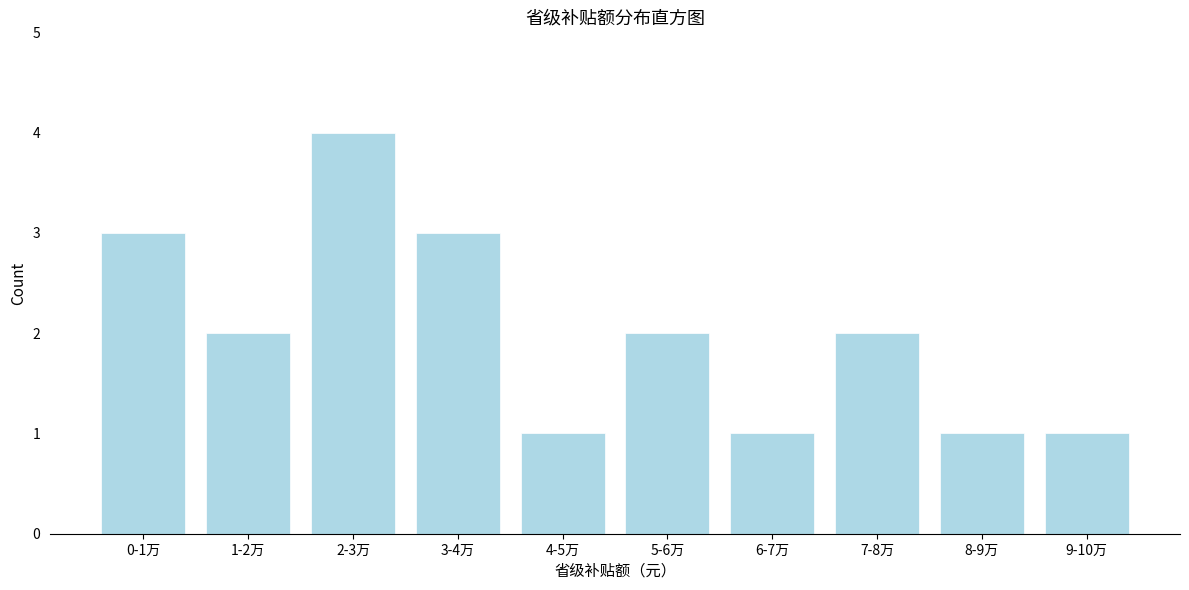

Reading right to left, transcribe all the data shown in this chart.

9-10万=1	8-9万=1	7-8万=2	6-7万=1	5-6万=2	4-5万=1	3-4万=3	2-3万=4	1-2万=2	0-1万=3